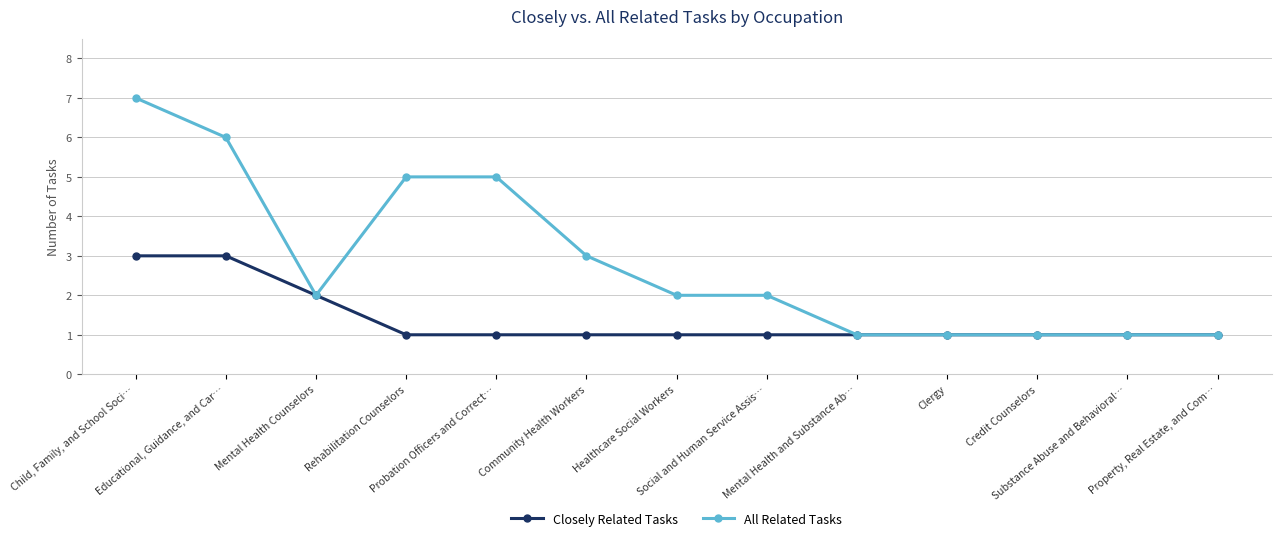

How many series are shown in this chart?

2